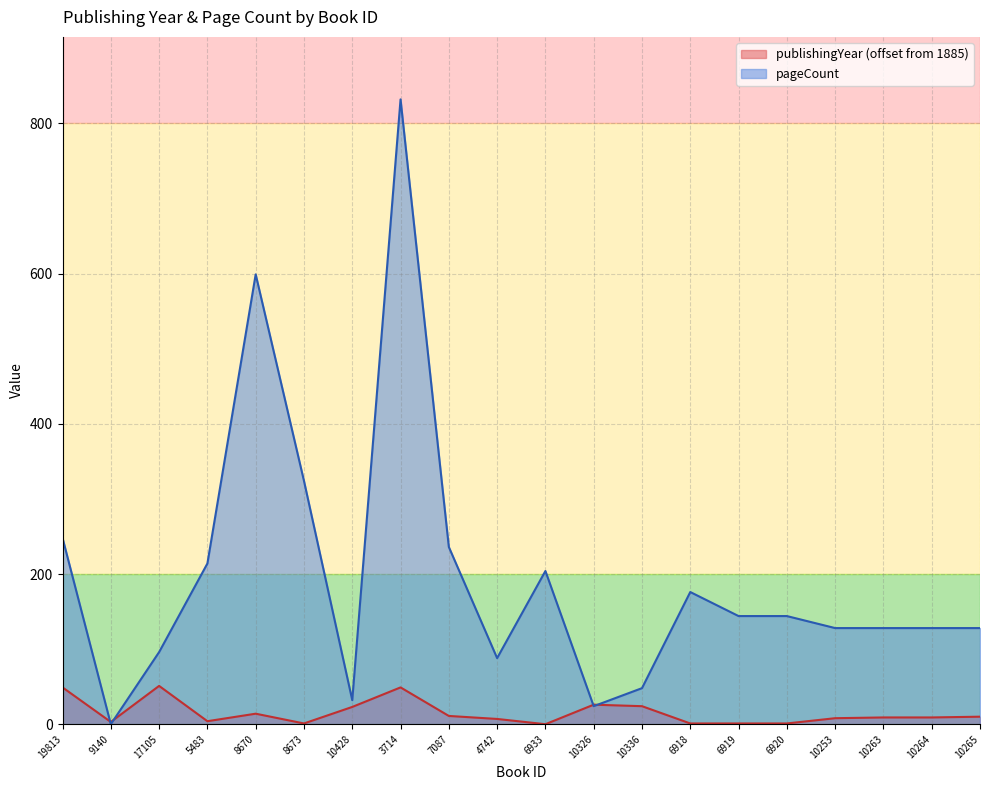

Which series has the largest total across all categories?

pageCount